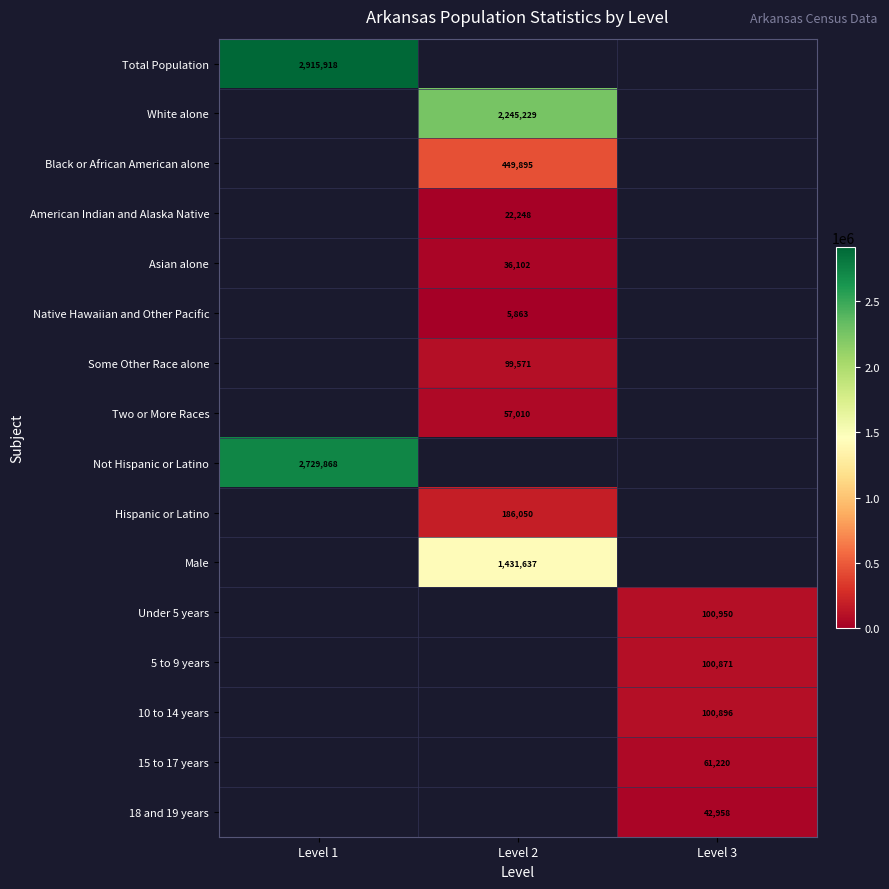

Which label corresponds to the largest value in the chart?

Level 1